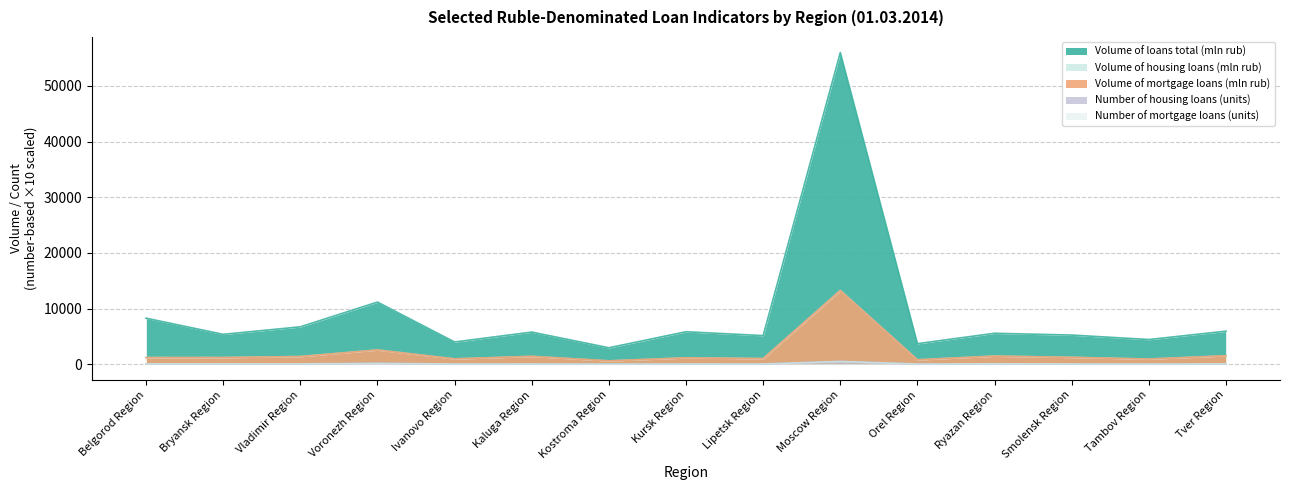

True or false: Volume of mortgage loans (mln rub) and Volume of loans total (mln rub) intersect in this chart.

False